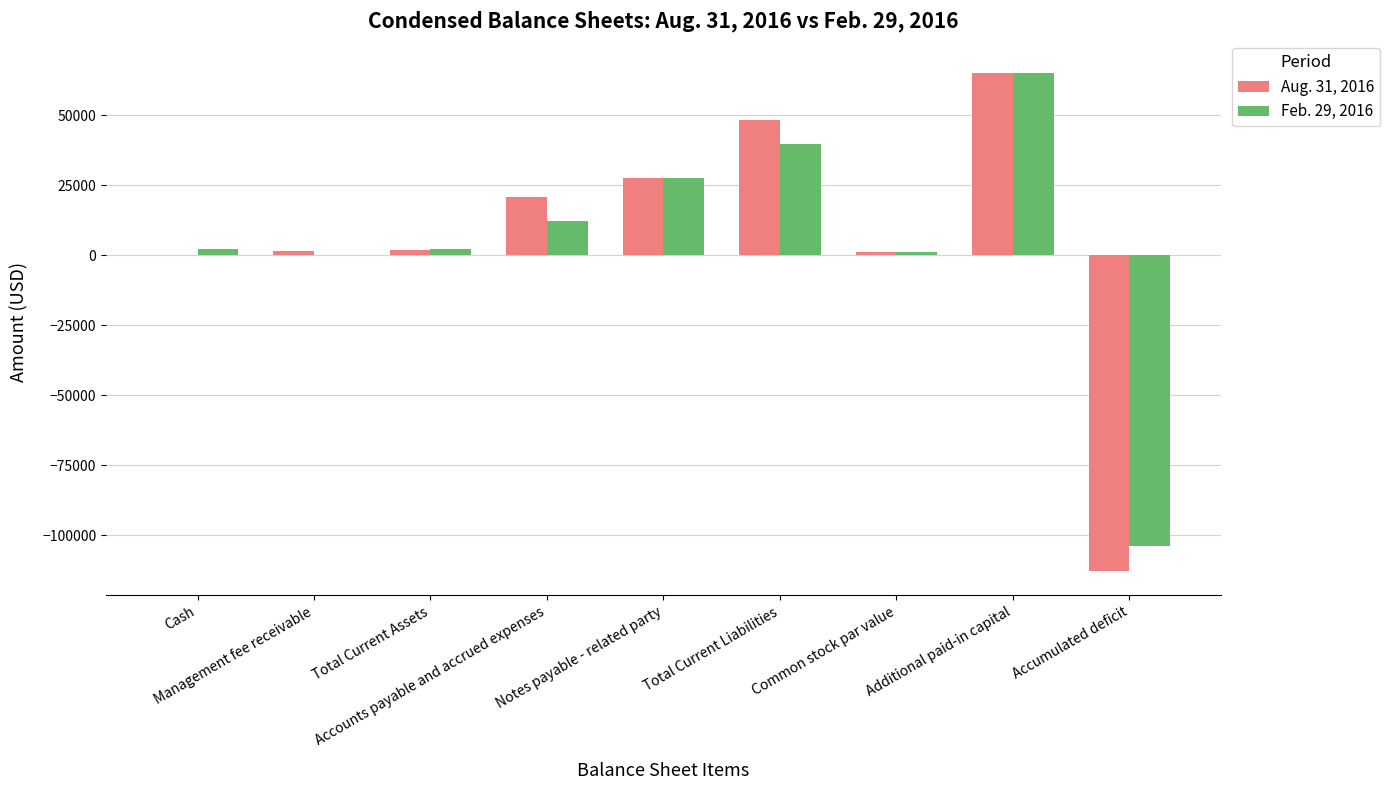

Which series has the widest spread of values?

Aug. 31, 2016